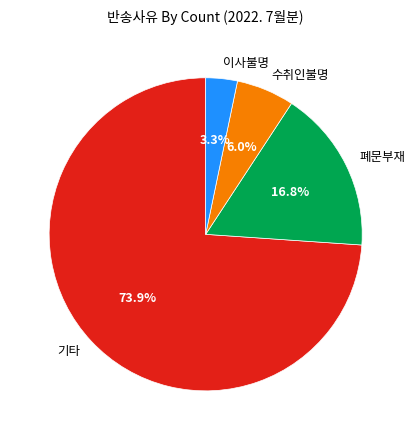

Rank the categories by value from lowest to highest.

이사불명, 수취인불명, 폐문부재, 기타